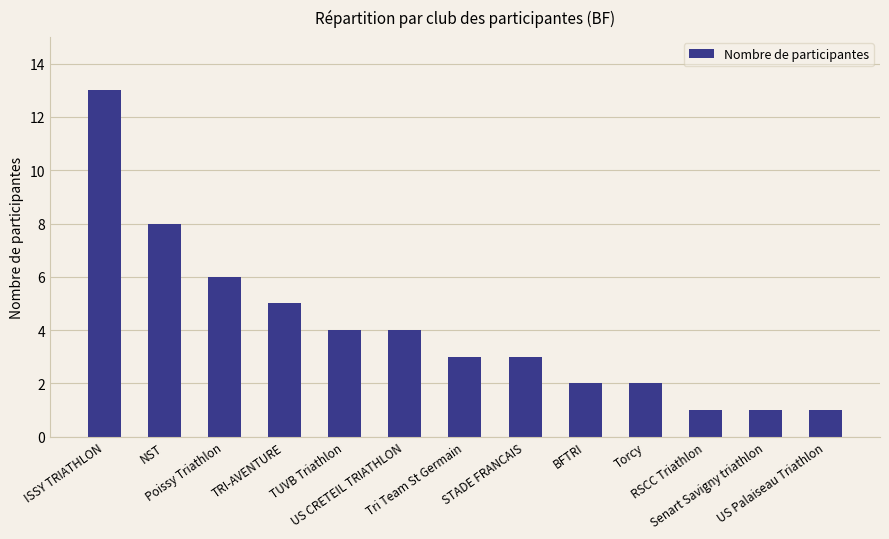

What is the minimum value shown in the chart?

1